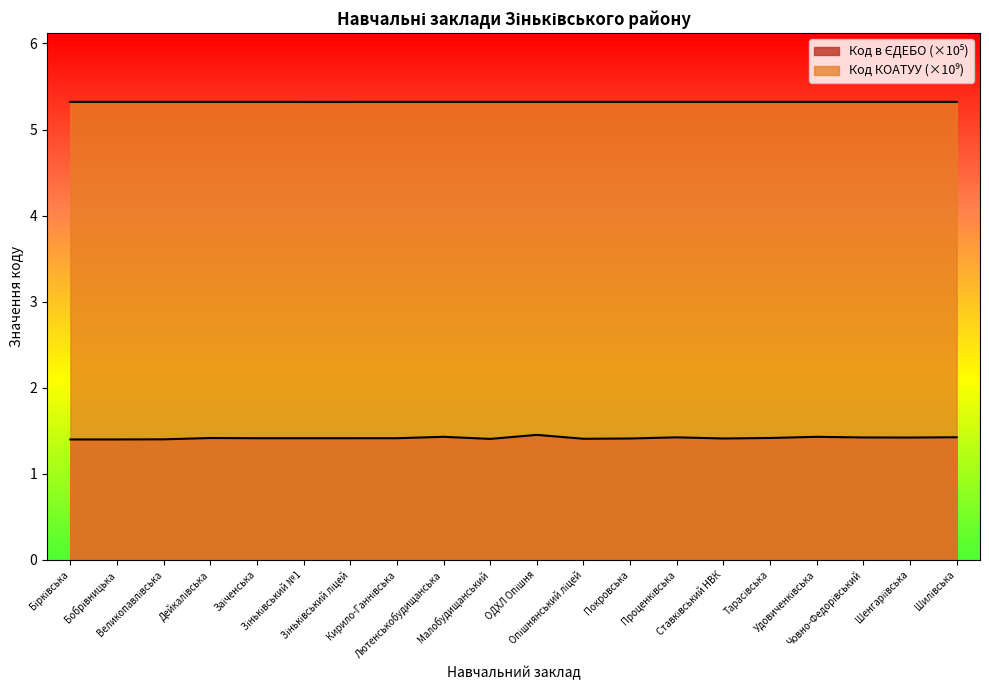

Reading left to right, extract all data points from this chart.

Код в ЄДЕБО: Бірківська=1.4	Бобрівницька=1.4	Великопавлівська=1.4	Дейкалівська=1.4	Заїченська=1.4	Зіньківський №1=1.4	Зіньківський ліцей=1.4	Кирило-Ганнівська=1.4	Лютенськобудищанська=1.4	Малобудищанський=1.4	ОДХЛ Опішня=1.5	Опішнянський ліцей=1.4	Покровська=1.4	Проценківська=1.4	Ставківський НВК=1.4	Тарасівська=1.4	Удовиченківська=1.4	Човно-Федорівський=1.4	Шенгаріївська=1.4	Шилівська=1.4
Код КОАТУУ: Бірківська=5.3	Бобрівницька=5.3	Великопавлівська=5.3	Дейкалівська=5.3	Заїченська=5.3	Зіньківський №1=5.3	Зіньківський ліцей=5.3	Кирило-Ганнівська=5.3	Лютенськобудищанська=5.3	Малобудищанський=5.3	ОДХЛ Опішня=5.3	Опішнянський ліцей=5.3	Покровська=5.3	Проценківська=5.3	Ставківський НВК=5.3	Тарасівська=5.3	Удовиченківська=5.3	Човно-Федорівський=5.3	Шенгаріївська=5.3	Шилівська=5.3